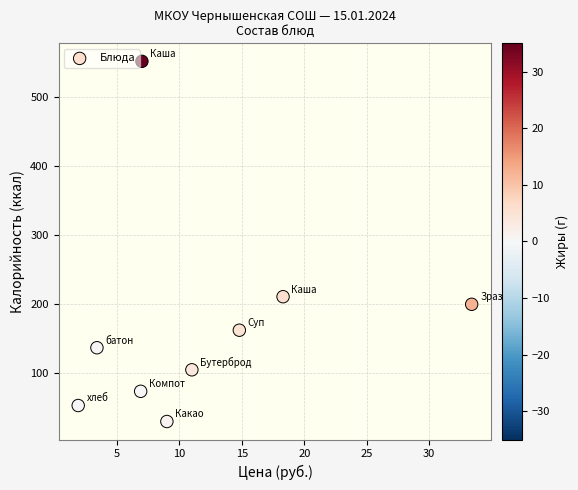

What Y value in the scatter plot is closest to 290?

210.0